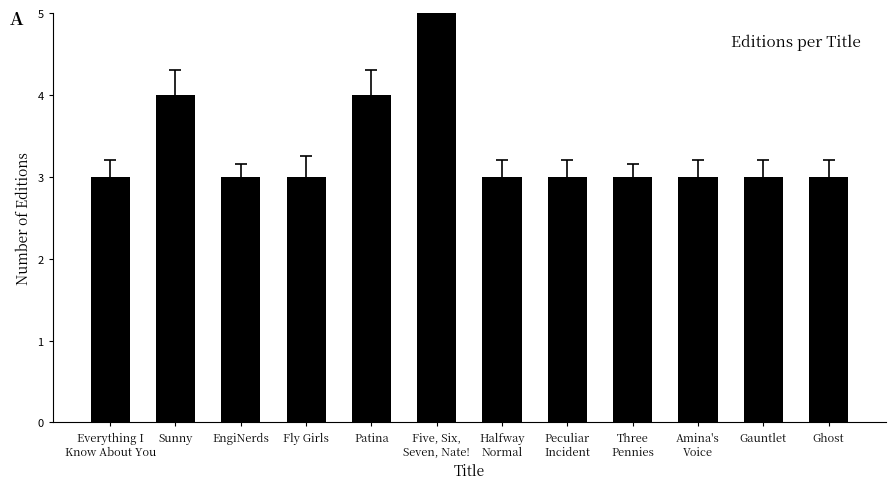

What is the value of the 2nd bar from the left?

4